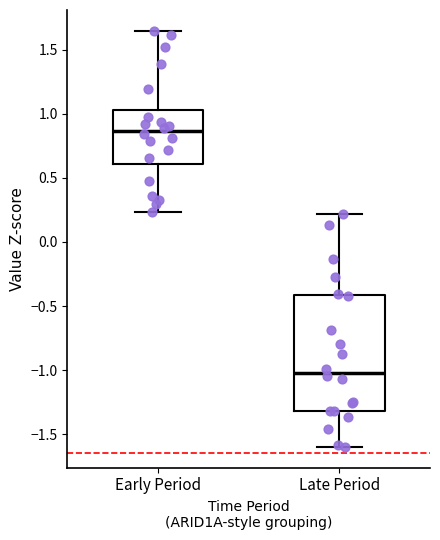

Reading left to right, read every box against the y-axis: the position of its median line, the range the box covers, and the ends of its whiskers. The values are not printed on the chart, so give them approximately, as read against the axis.

Early Period: median 0.85, box 0.60 to 1.05, whiskers 0.25 to 1.65
Late Period: median -1.00, box -1.30 to -0.40, whiskers -1.60 to 0.20